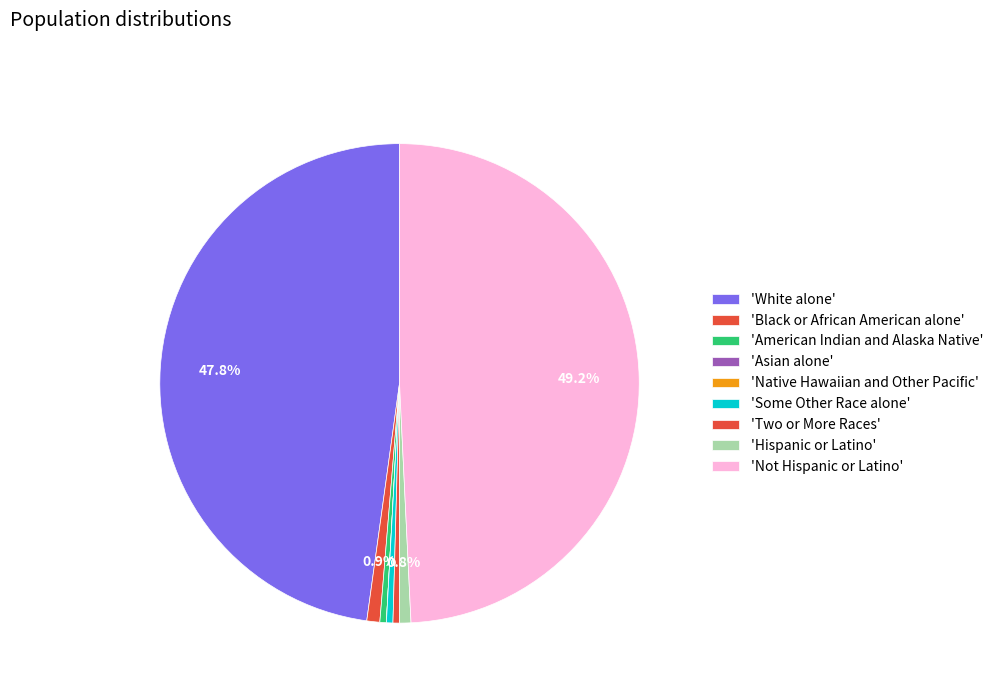

Which category has the biggest portion of the pie?

Not Hispanic or Latino